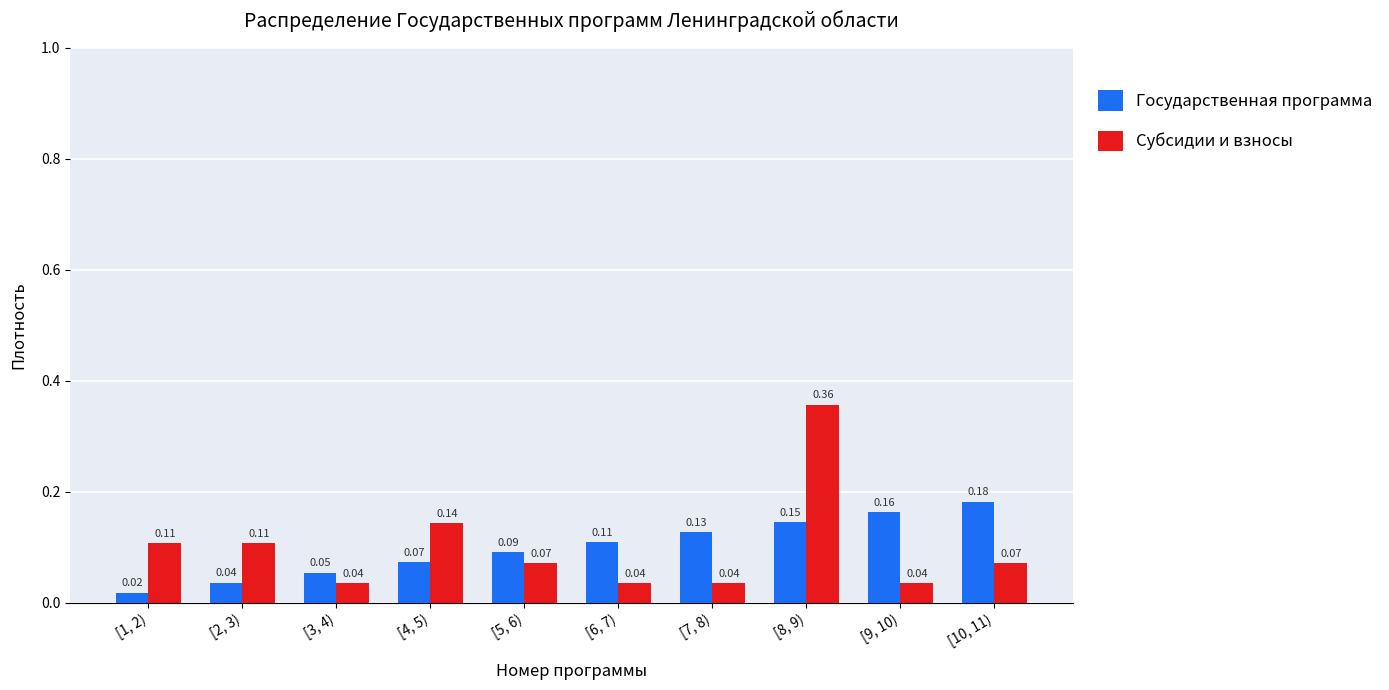

At [1, 2), list the series in order from smallest to largest.

Государственная программа, Субсидии и взносы